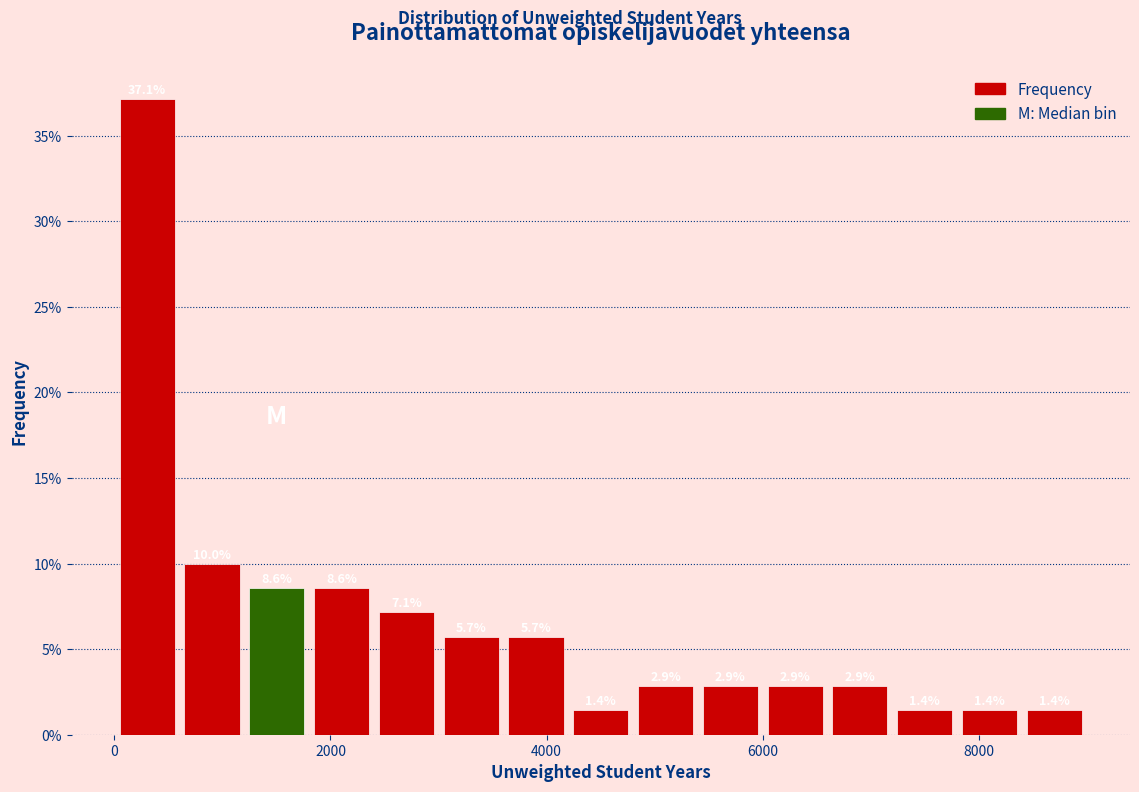

Read against the x-axis, roughly where is the centre of the tallest bar?

400